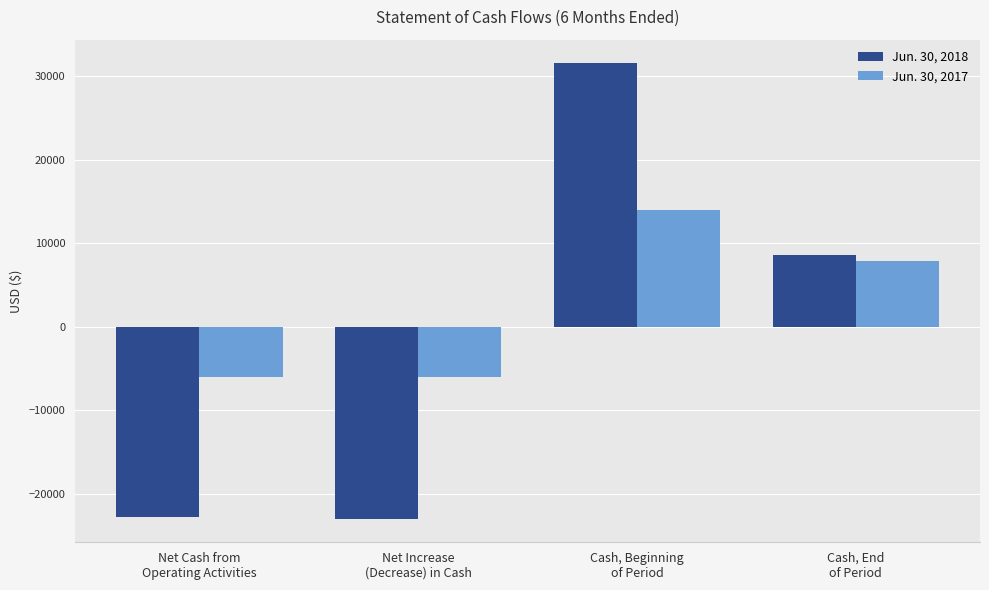

Which series has the widest spread of values?

Jun. 30, 2018